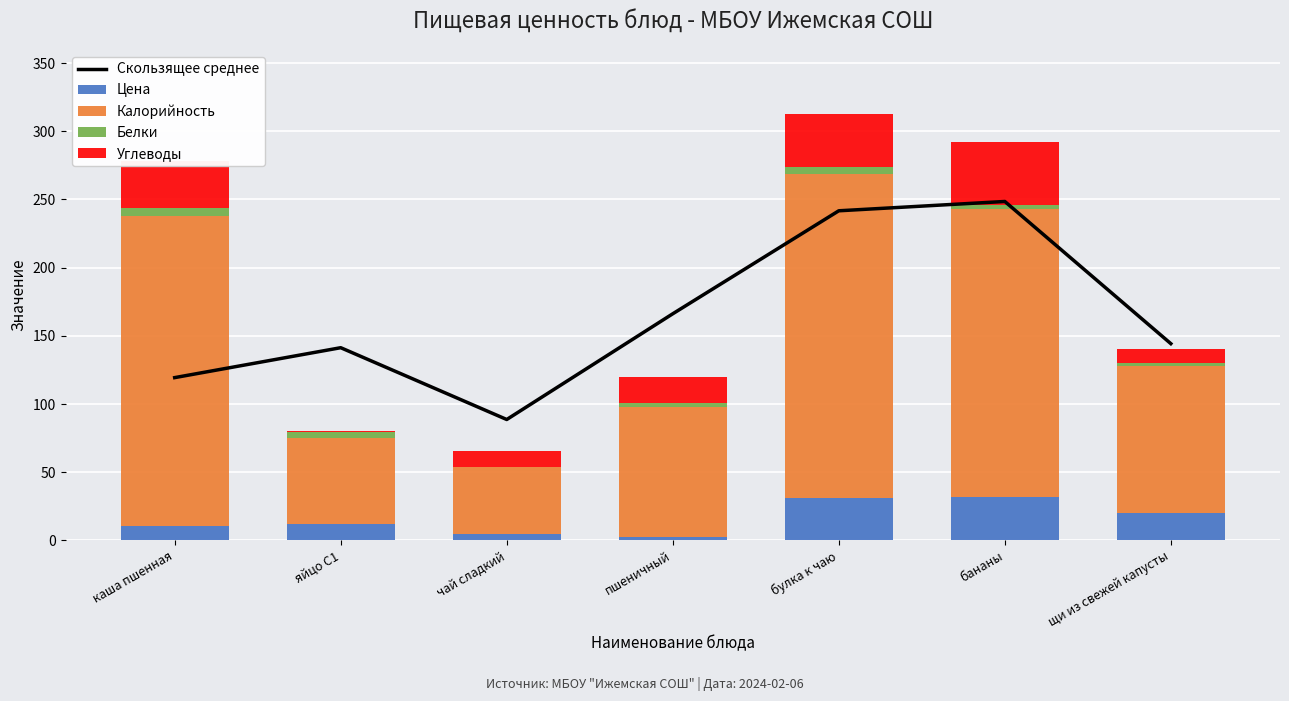

What is the average value of the Углеводы series?

23.1